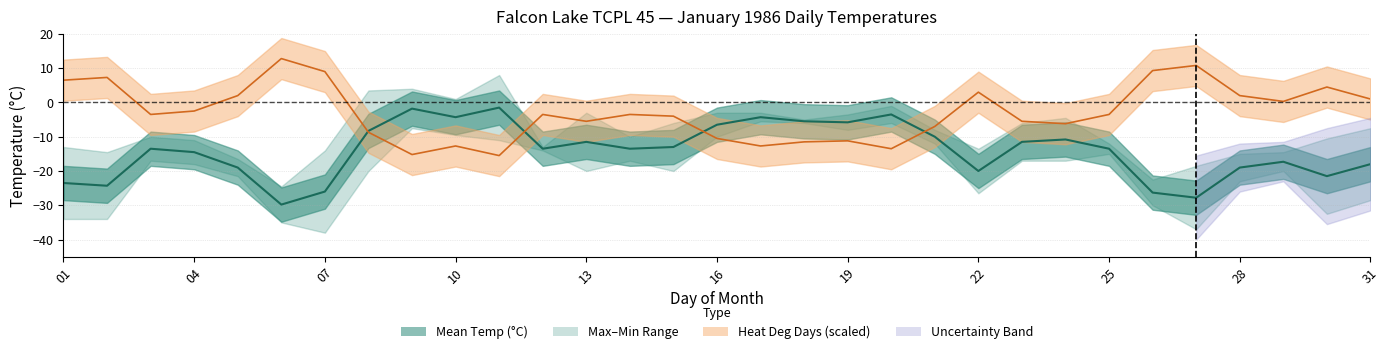

Which series has the largest range (max minus min)?

Mean Temp (°C)